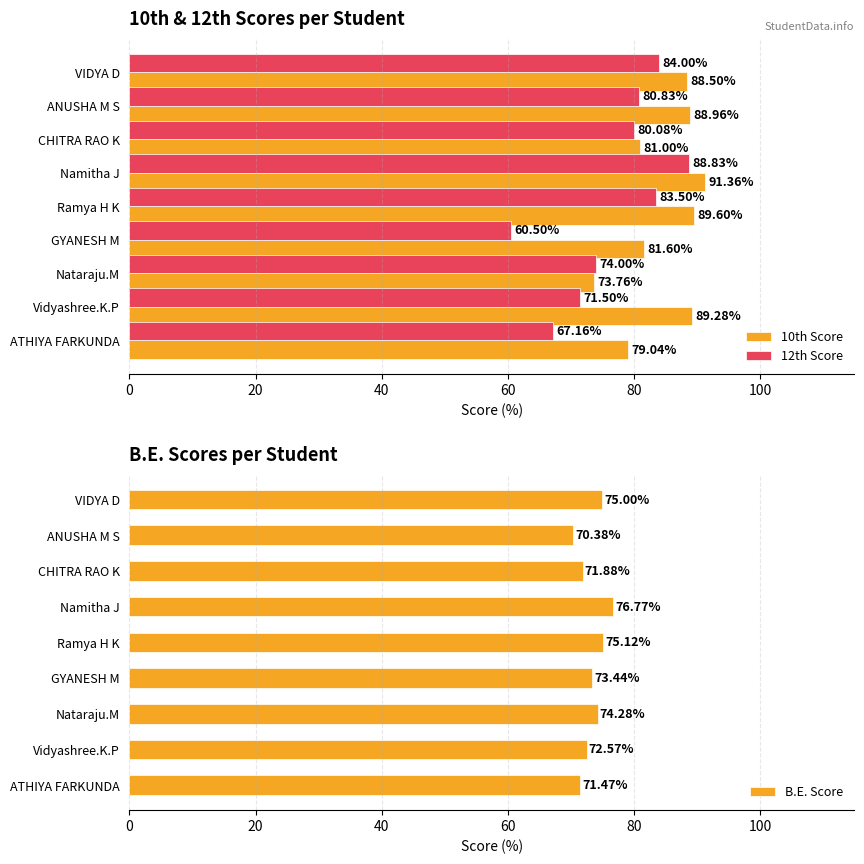

Which series has the largest total across all categories?

10th Score